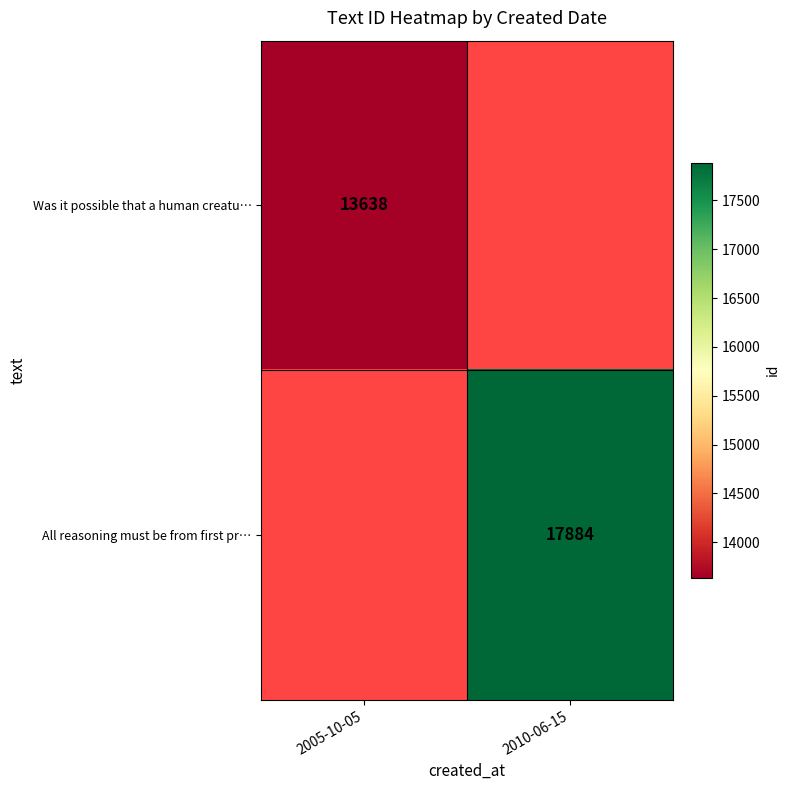

The value of All reasoning must be from first pr… at 2010-06-15 is 17884. True or false?

True